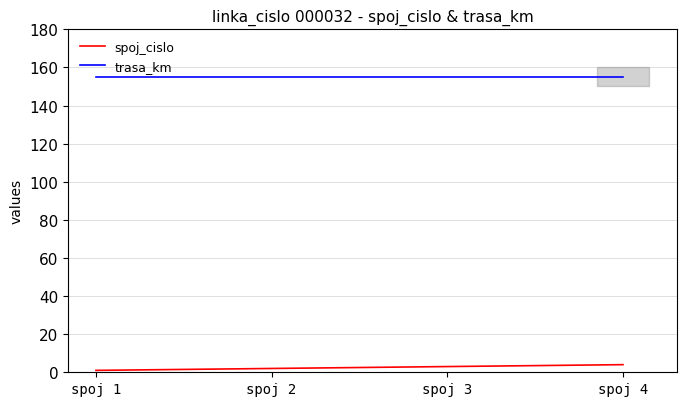

Reading right to left, transcribe all the data shown in this chart.

spoj_cislo: 4	3	2	1
trasa_km: 155	155	155	155